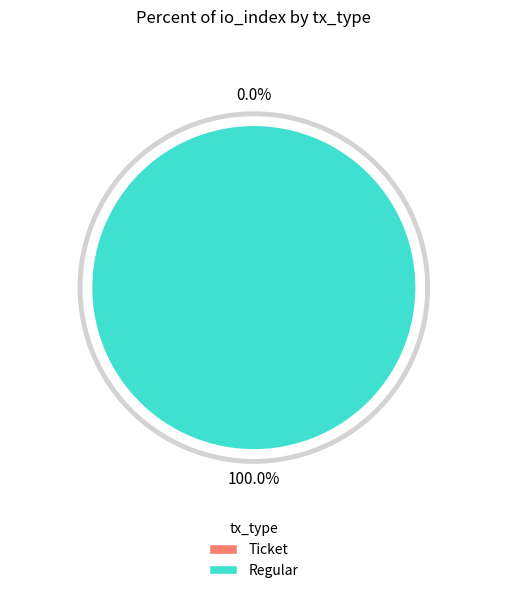

To the nearest percent, what portion does Regular represent?

100%